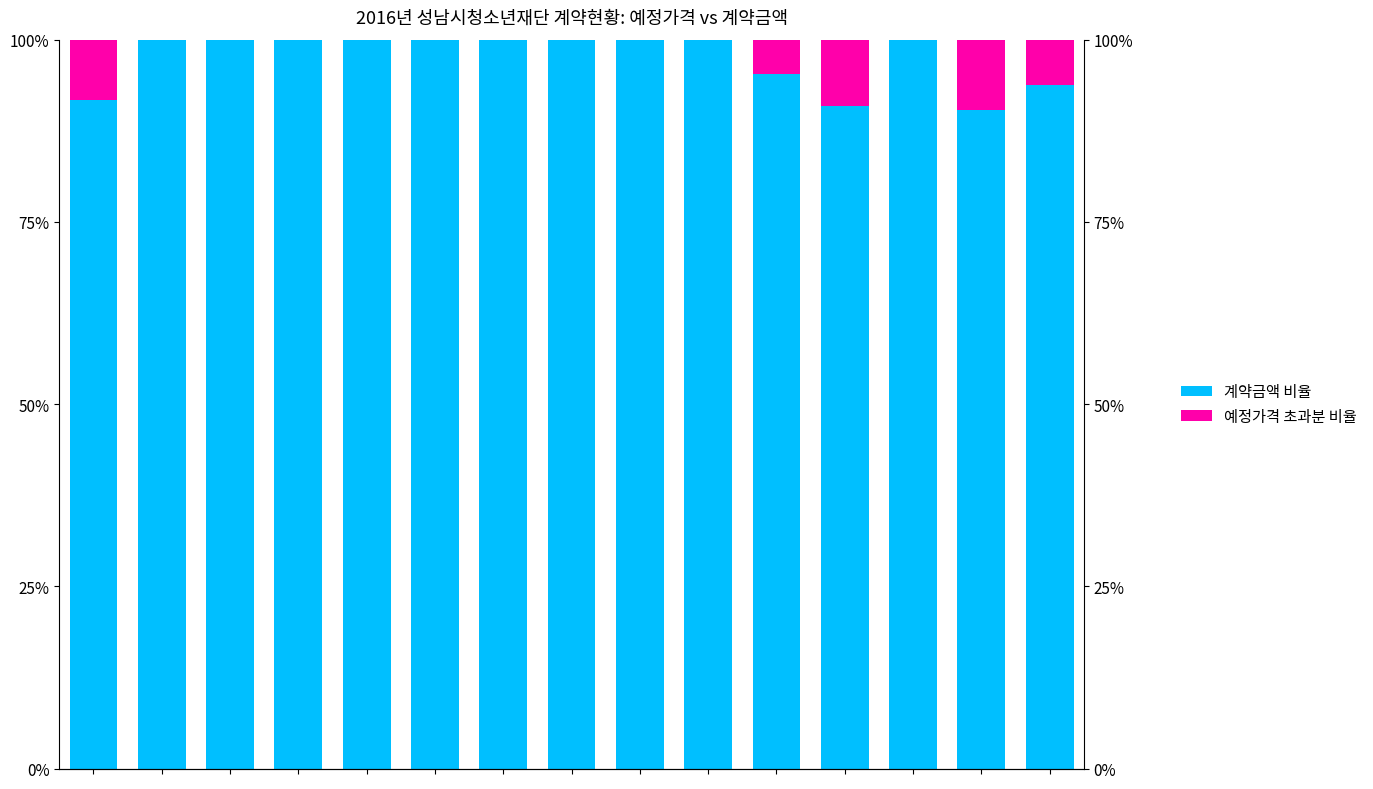

What is the total value across all series at 1?

100.0